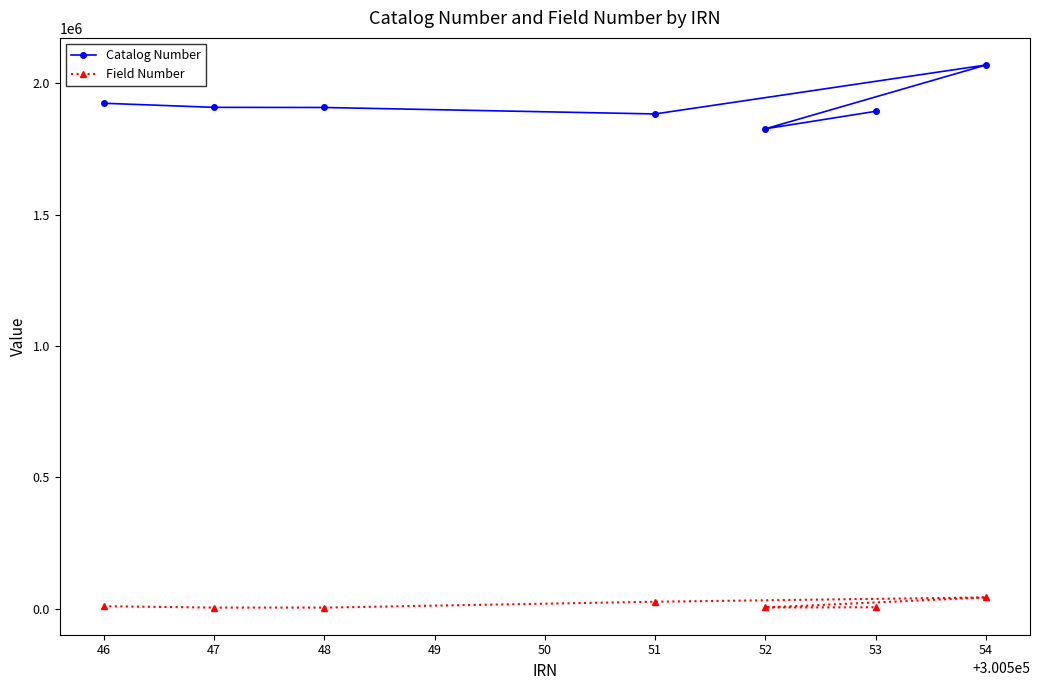

Rank the series at 47 from highest to lowest value.

Catalog Number, Field Number